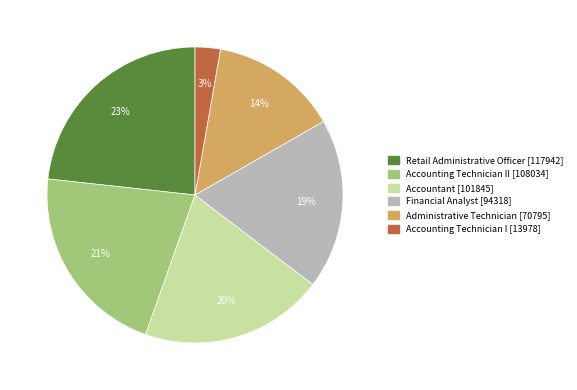

Is there any slice that represents more than half of the pie?

No